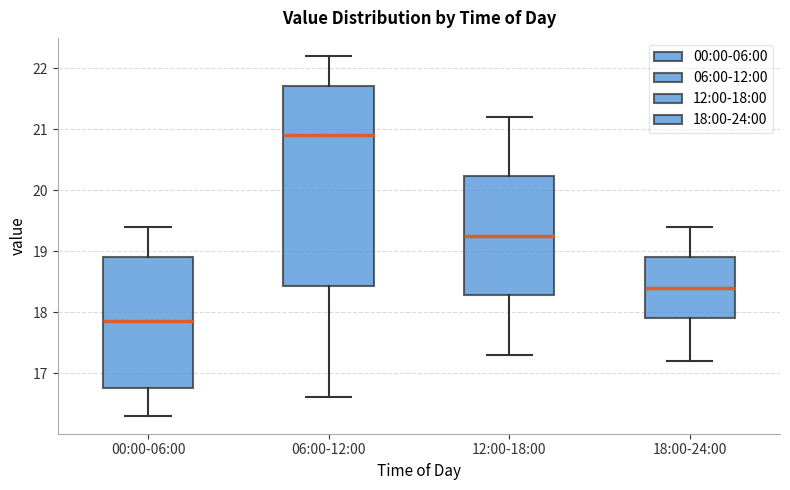

Where does the median line of the box for 18:00-24:00 sit on the y-axis? The values are not printed on the chart, so give them approximately, as read against the axis.

18.4